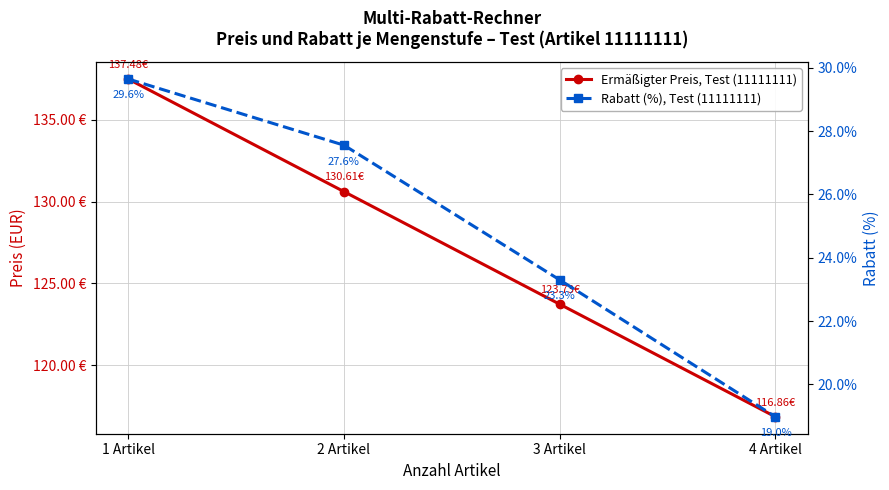

List the series in order of their peak value, lowest first.

Rabatt (%), Test (11111111), Ermäßigter Preis, Test (11111111)